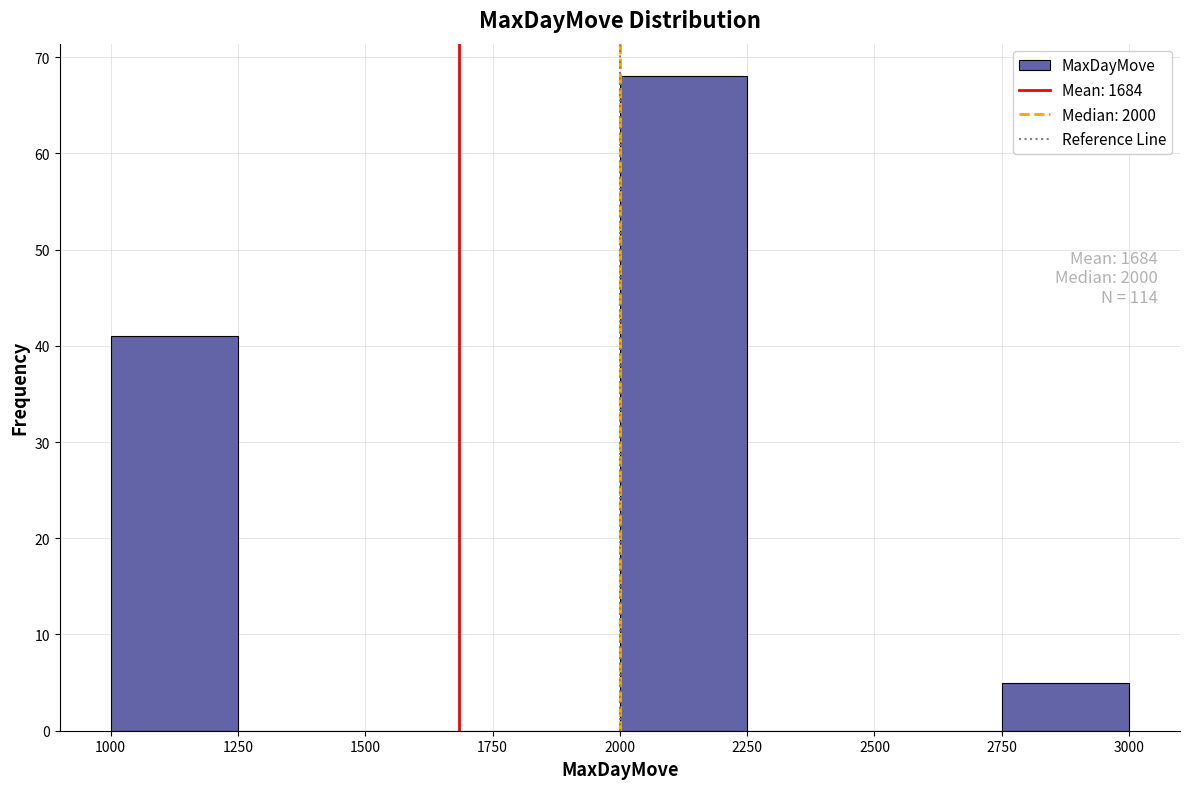

Which range on the x-axis has the tallest bar?

2000 to 2250